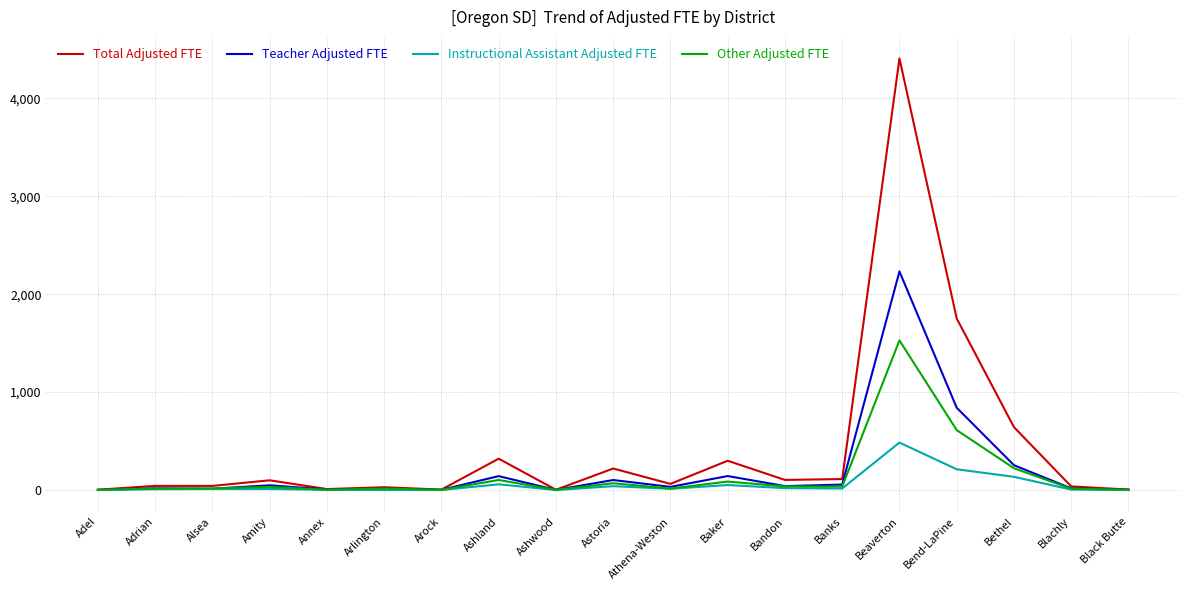

Which label corresponds to the largest value in the chart?

Beaverton